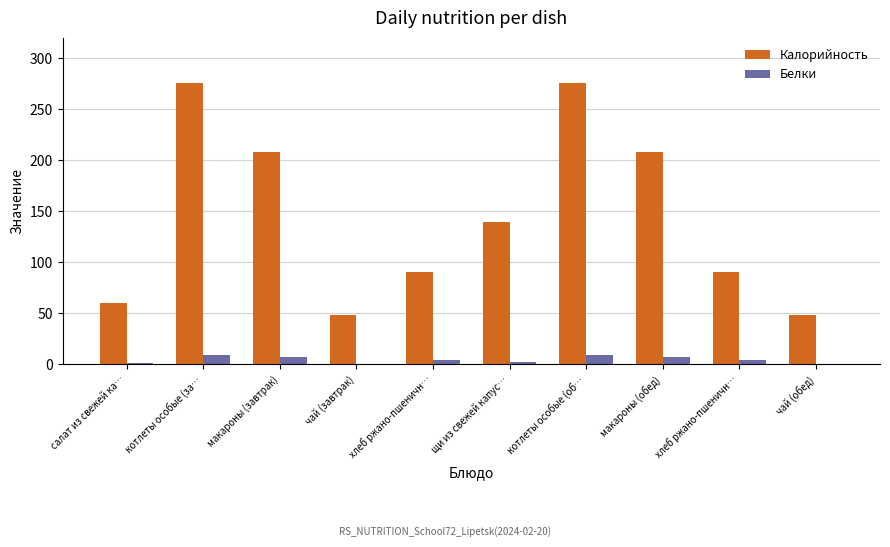

Count the number of categories in the chart.

10